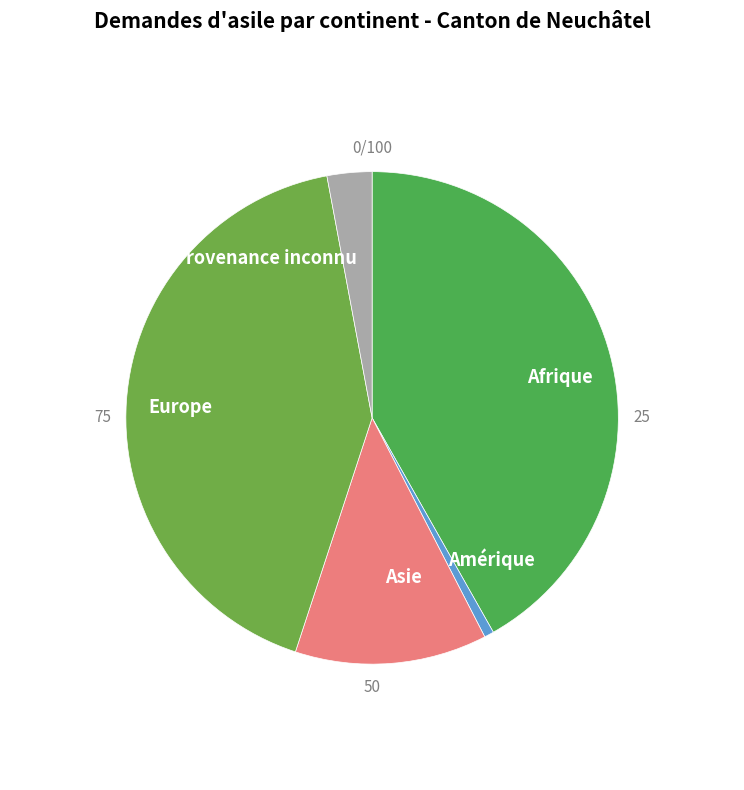

Which slice is the smallest?

Amérique